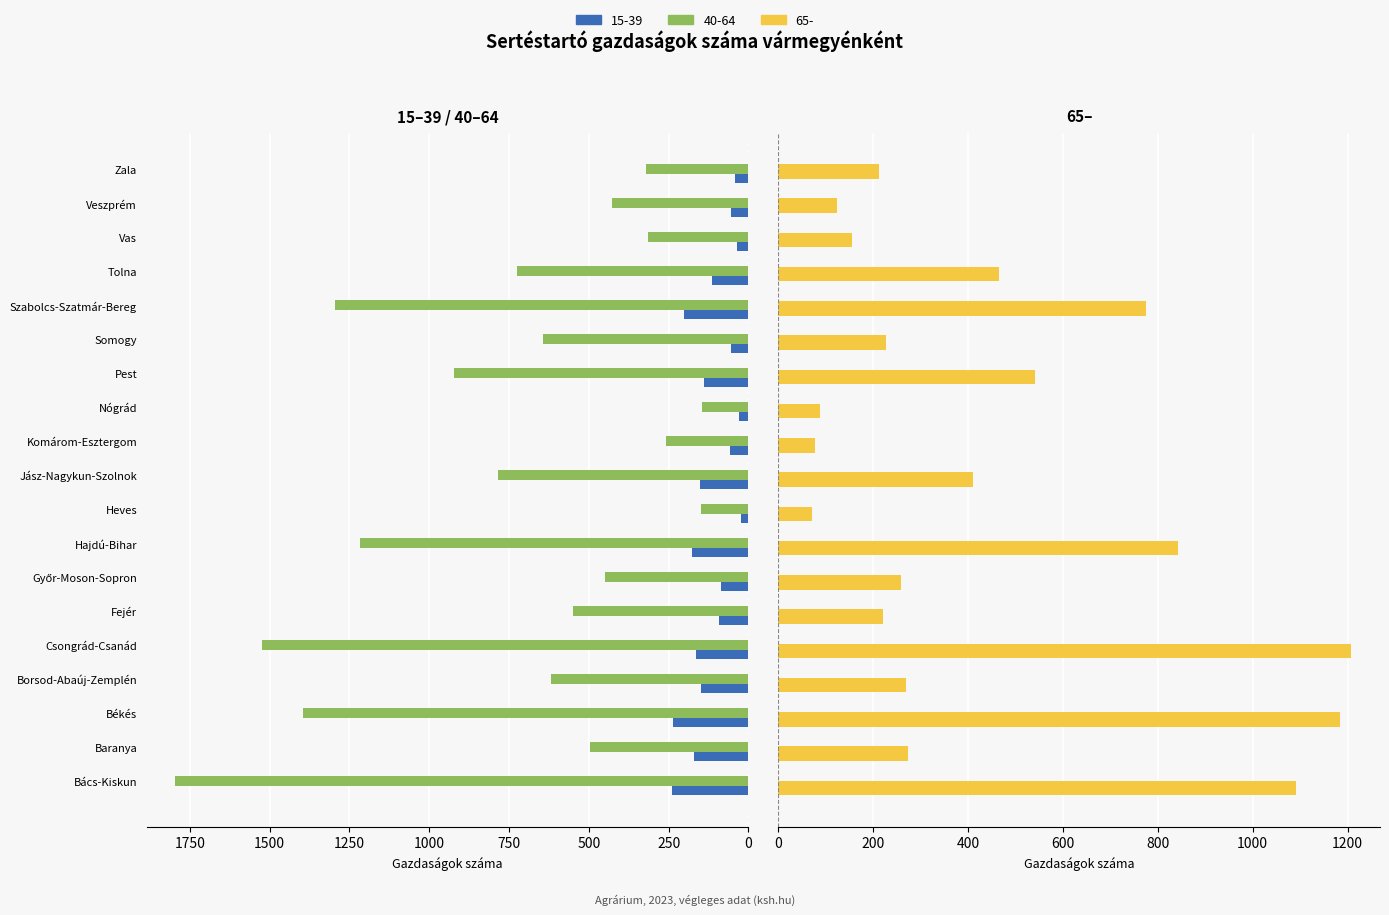

Count the number of data series in this chart.

3